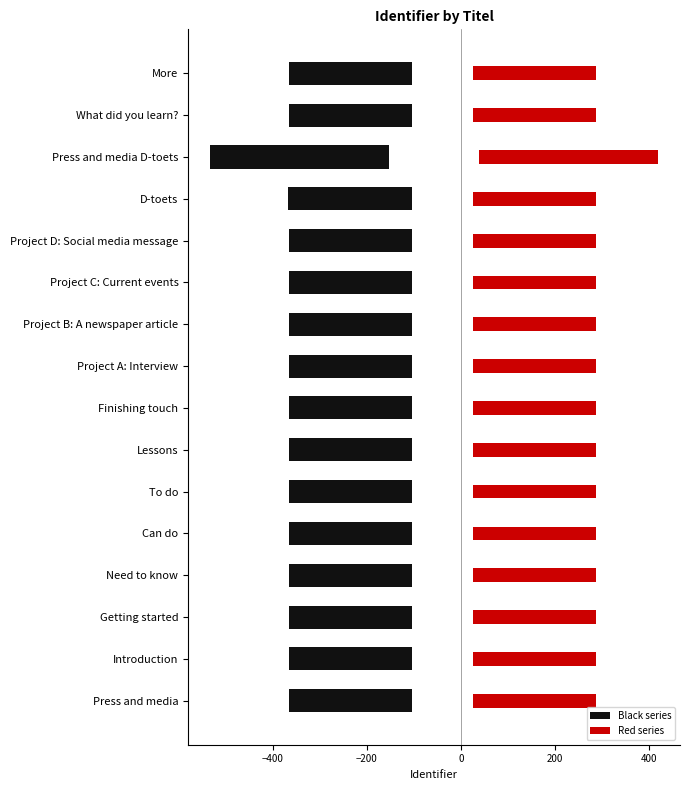

The value of Red series at To do is 172.0. True or false?

False